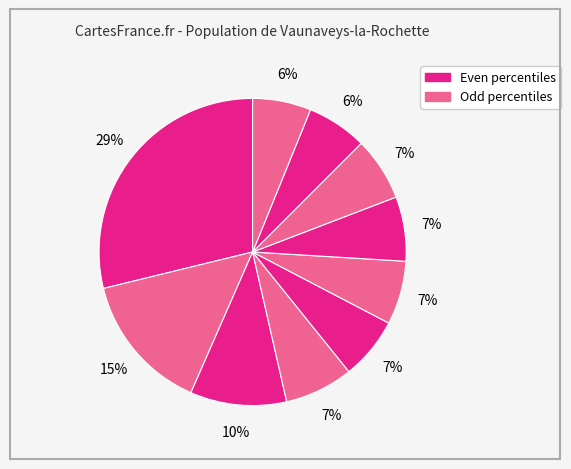

To the nearest percent, what is the difference between the largest and smallest slice percentages?

23%